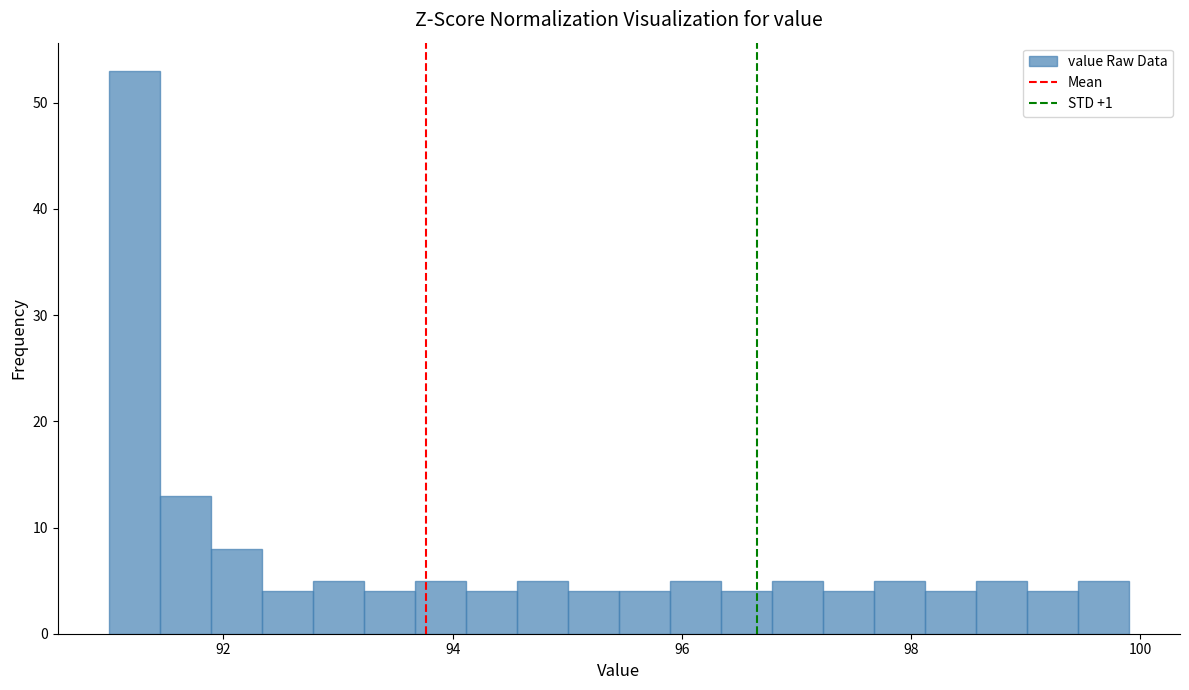

Read against the x-axis, roughly where is the centre of the tallest bar?

91.2